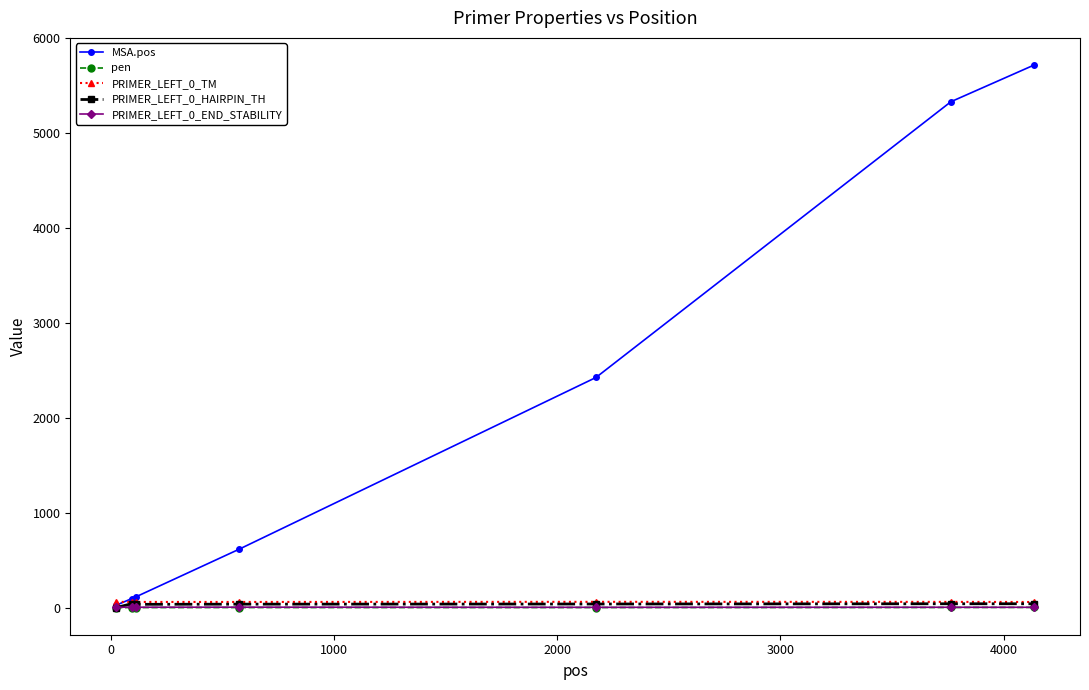

Which series has the largest total across all categories?

MSA.pos